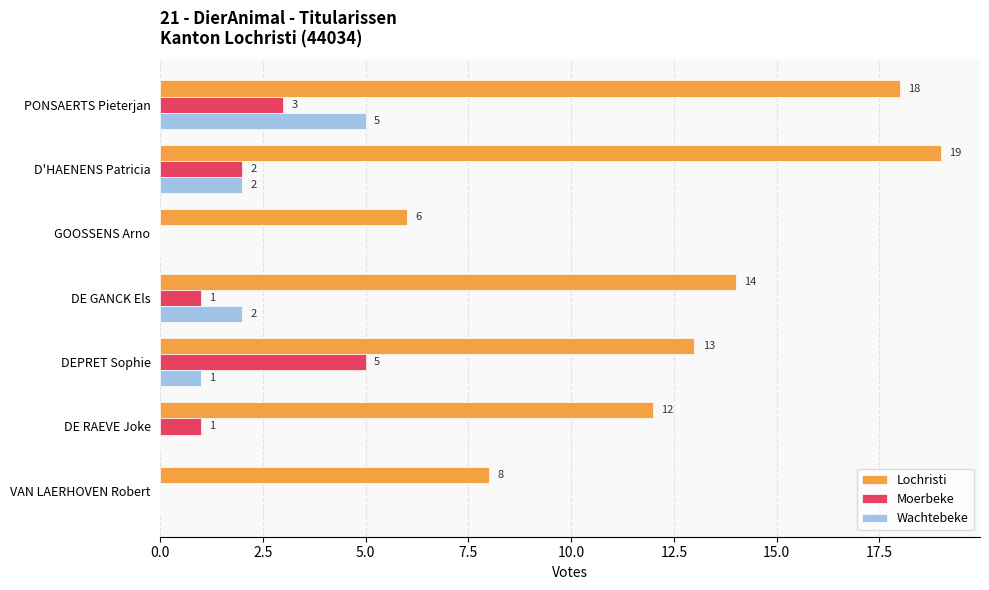

At which label does Lochristi reach its peak?

D'HAENENS Patricia